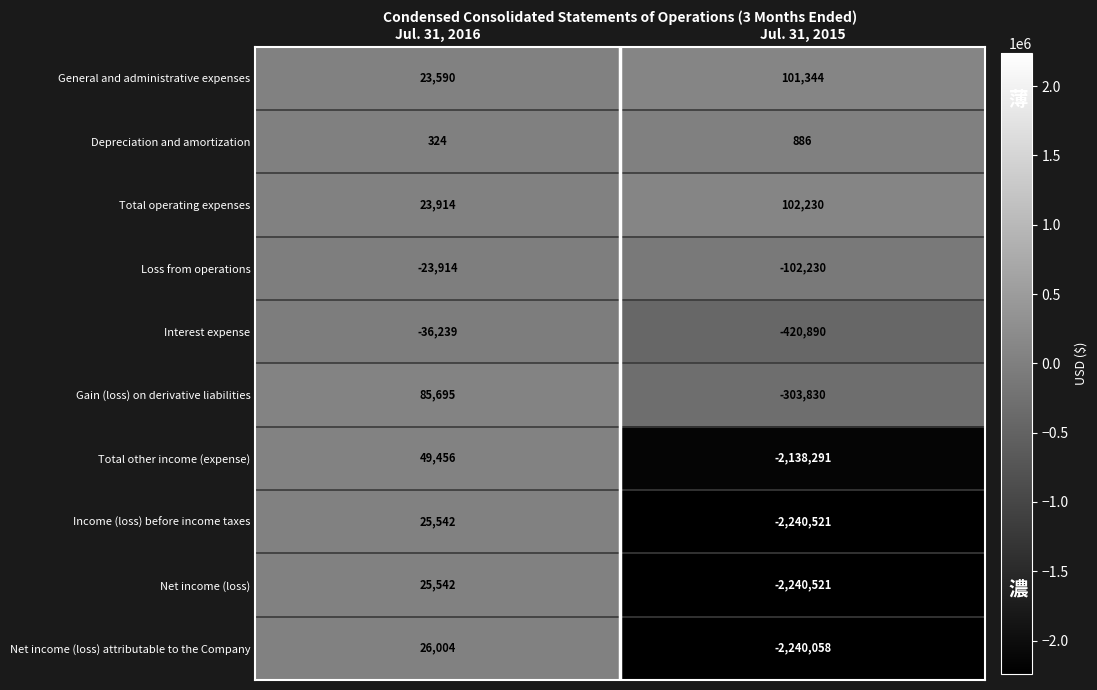

Reading right to left, list all the values displayed in this chart.

General and administrative expenses: Jul. 31, 2015=101344	Jul. 31, 2016=23590
Depreciation and amortization: Jul. 31, 2015=886	Jul. 31, 2016=324
Total operating expenses: Jul. 31, 2015=102230	Jul. 31, 2016=23914
Loss from operations: Jul. 31, 2015=-102230	Jul. 31, 2016=-23914
Interest expense: Jul. 31, 2015=-420890	Jul. 31, 2016=-36239
Gain (loss) on derivative liabilities: Jul. 31, 2015=-303830	Jul. 31, 2016=85695
Total other income (expense): Jul. 31, 2015=-2138291	Jul. 31, 2016=49456
Income (loss) before income taxes: Jul. 31, 2015=-2240521	Jul. 31, 2016=25542
Net income (loss): Jul. 31, 2015=-2240521	Jul. 31, 2016=25542
Net income (loss) attributable to the Company: Jul. 31, 2015=-2240058	Jul. 31, 2016=26004